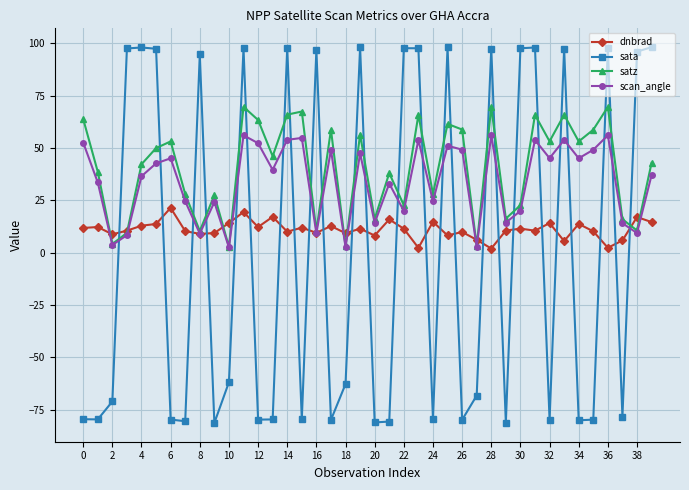

What is the value of the dnbrad point at the 34th from the left?

5.5